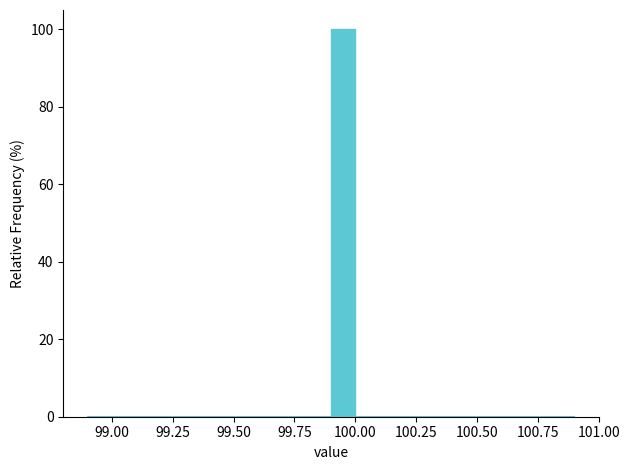

Around what value on the x-axis is the tallest bar? Give the approximate position of its centre, as read against the axis.

99.95